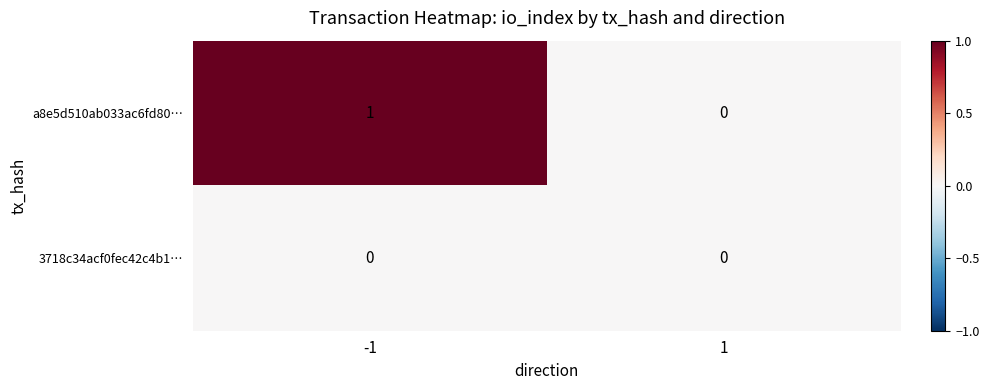

Reading left to right, transcribe all the data shown in this chart.

a8e5d510ab033ac6fd80…: -1=1	1=0
3718c34acf0fec42c4b1…: -1=0	1=0